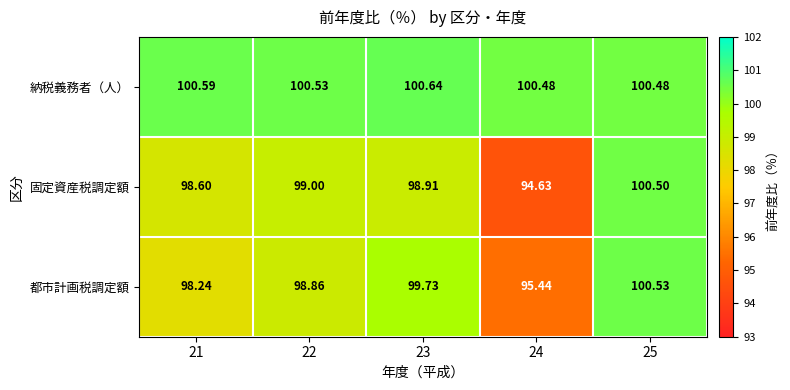

Rank the series at 23 from lowest to highest value.

固定資産税調定額, 都市計画税調定額, 納税義務者（人）